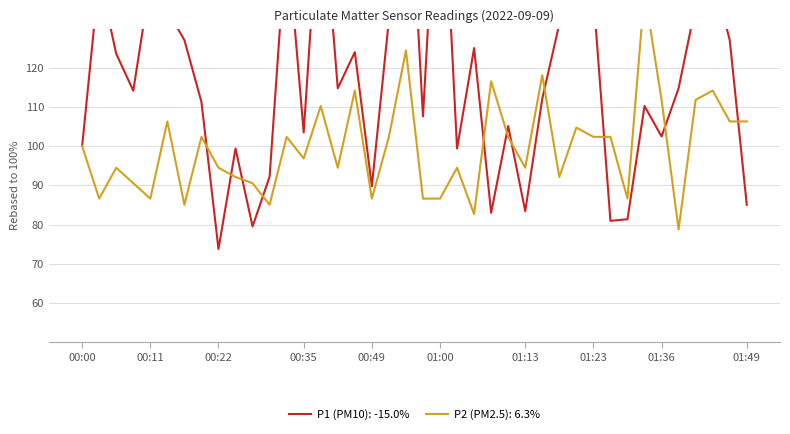

Which series has the largest range (max minus min)?

P1